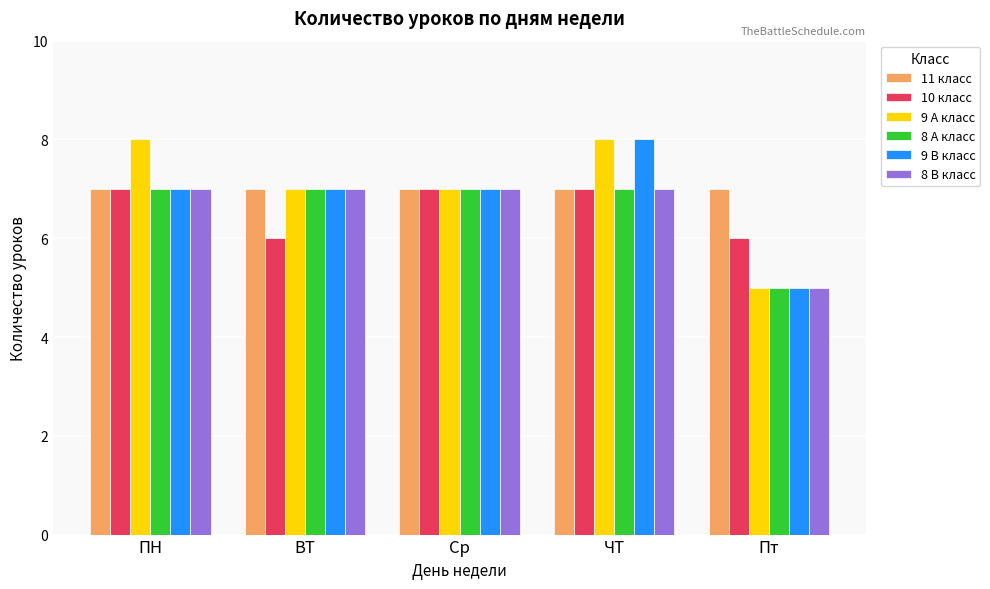

What are all the series names shown in the legend?

11 класс, 10 класс, 9 А класс, 8 А класс, 9 В класс, 8 В класс